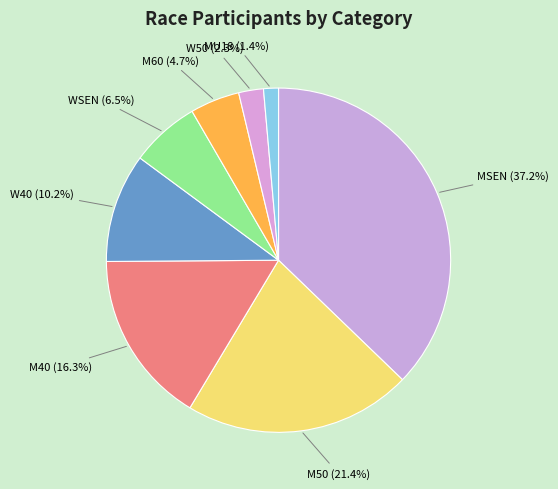

To the nearest percent, what is the difference between the largest and smallest slice percentages?

36%